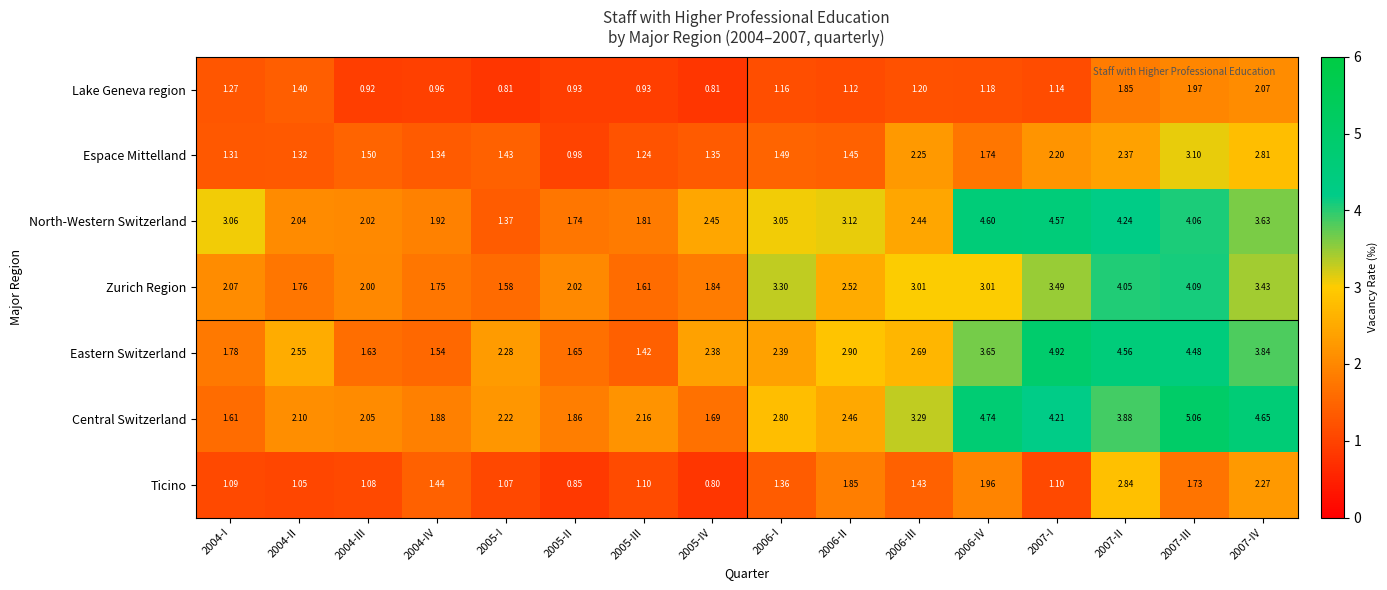

Between 2004-II and 2007-II, which series saw the biggest shift?

Zurich Region